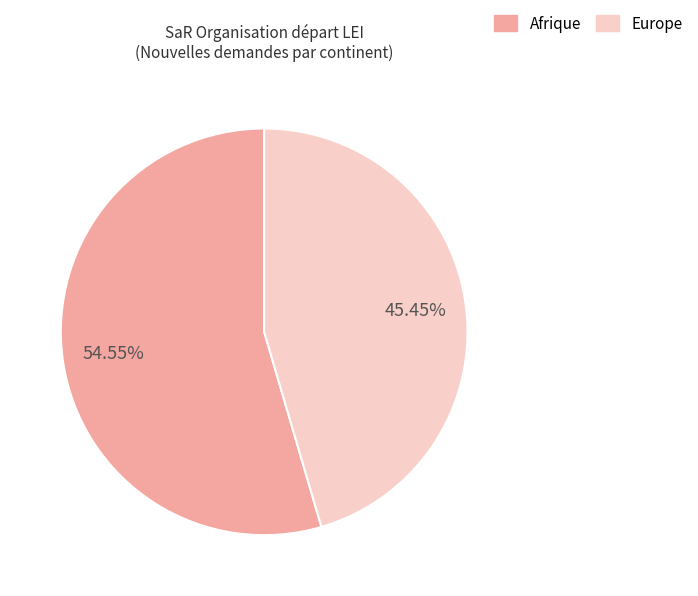

Is there any slice that represents more than half of the pie?

Yes